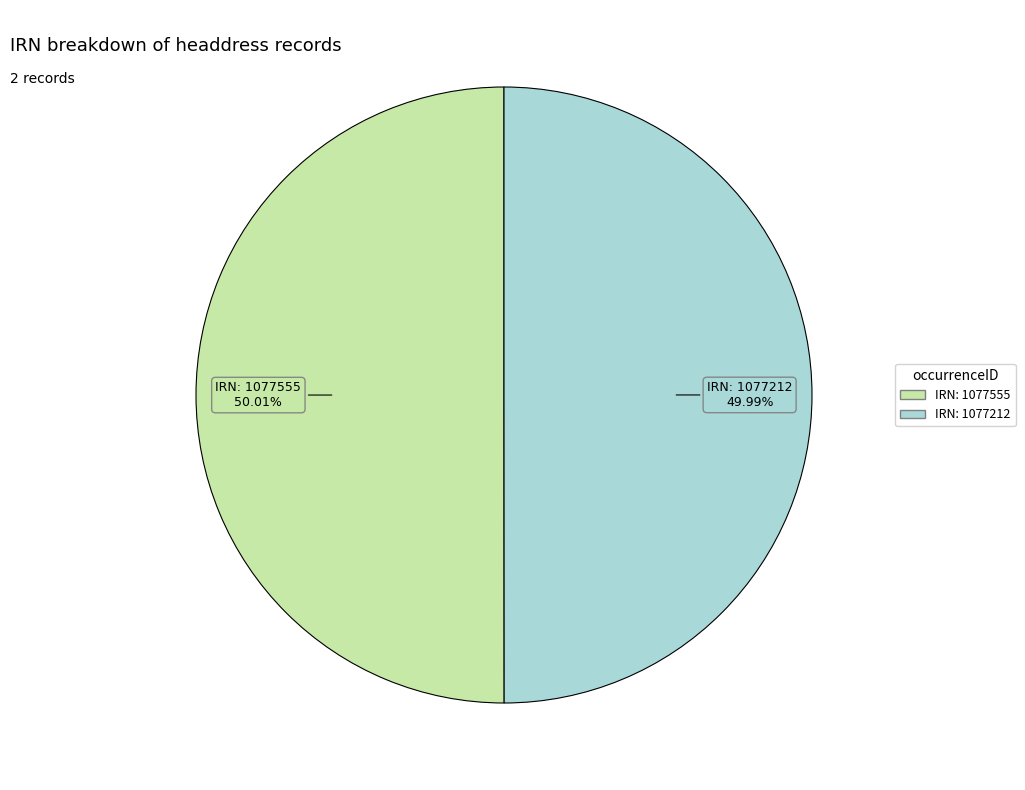

To the nearest percent, what is the average slice percentage?

50%